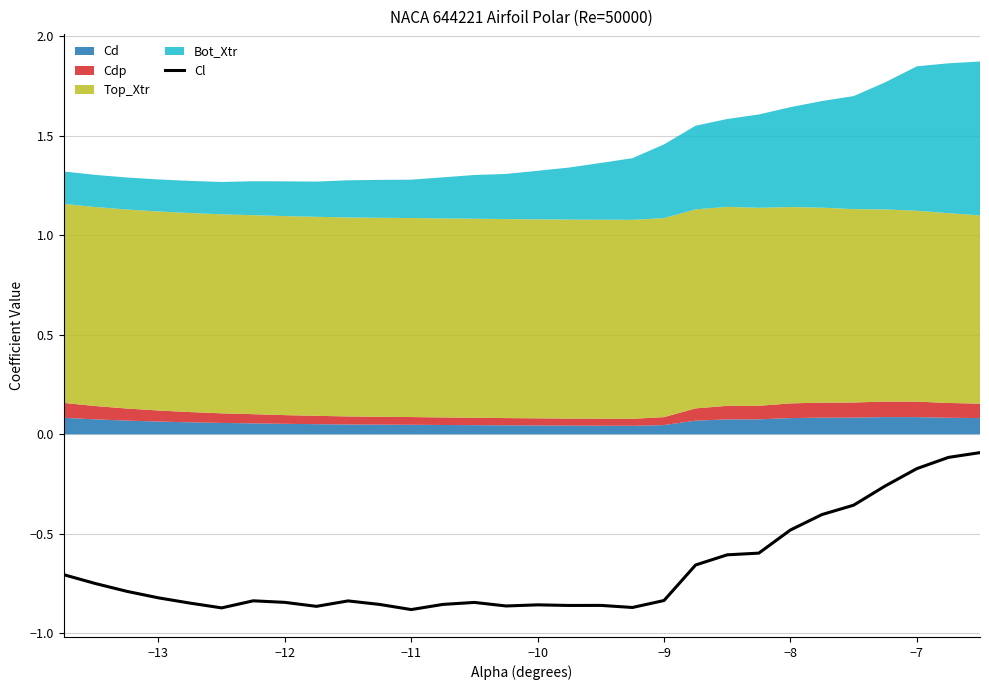

How many lines are shown in the chart?

1